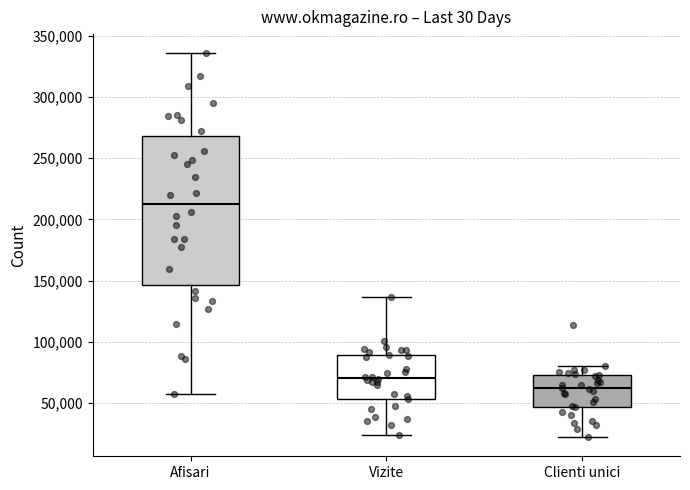

Which box's median line is the lowest?

Clienti unici